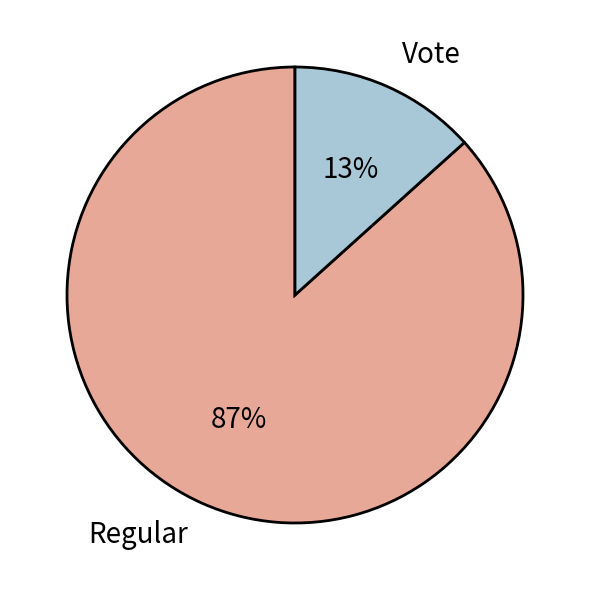

Rank the categories by value from highest to lowest.

Regular, Vote